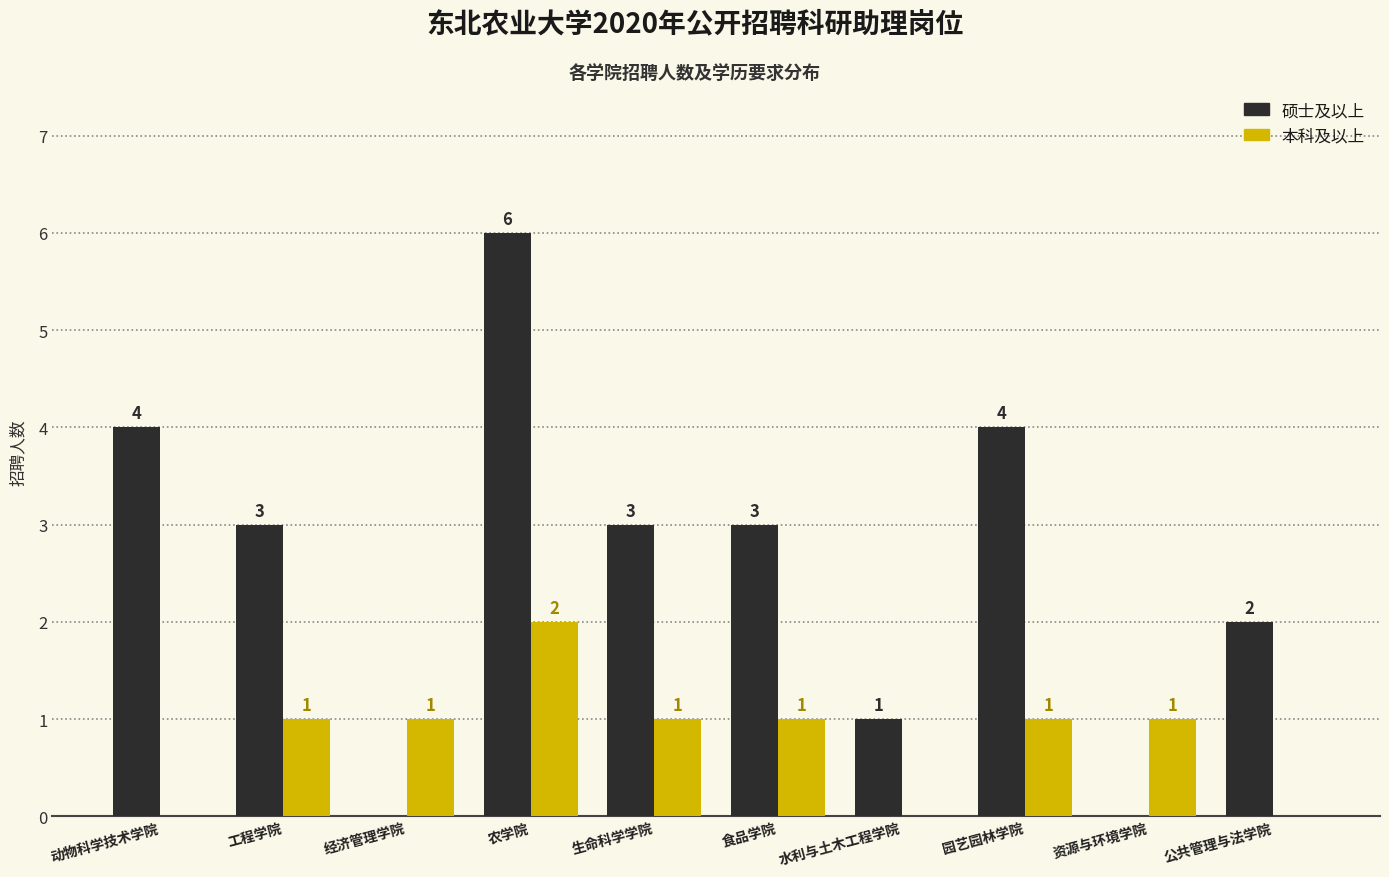

Between 生命科学学院 and 园艺园林学院, which series saw the biggest shift?

硕士及以上